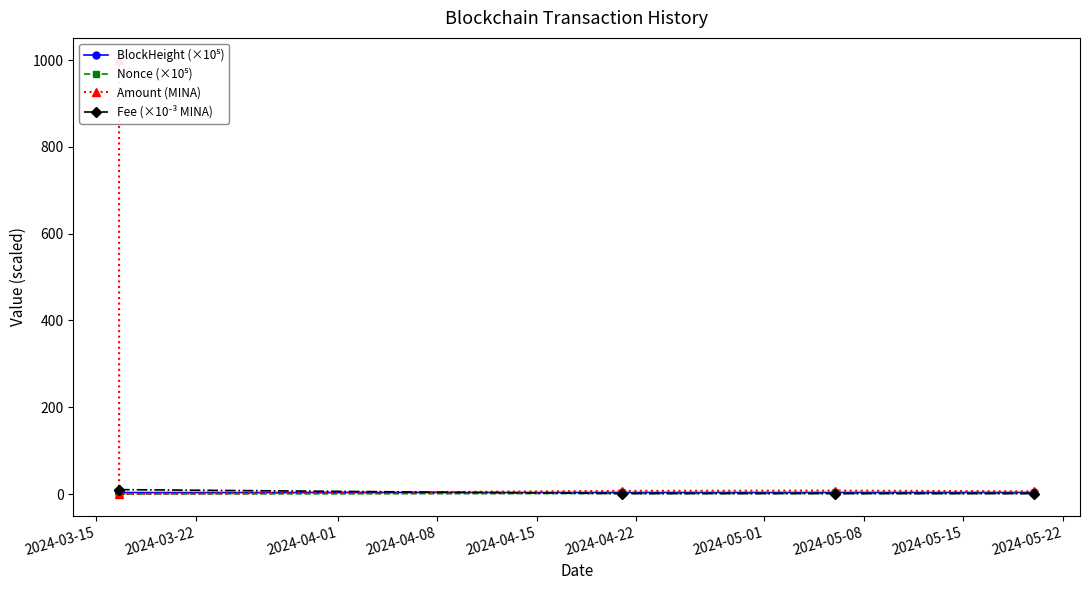

Rank the series by their maximum value, from highest to lowest.

Amount (MINA), Fee (×10⁻³ MINA), BlockHeight (×10⁵), Nonce (×10⁵)